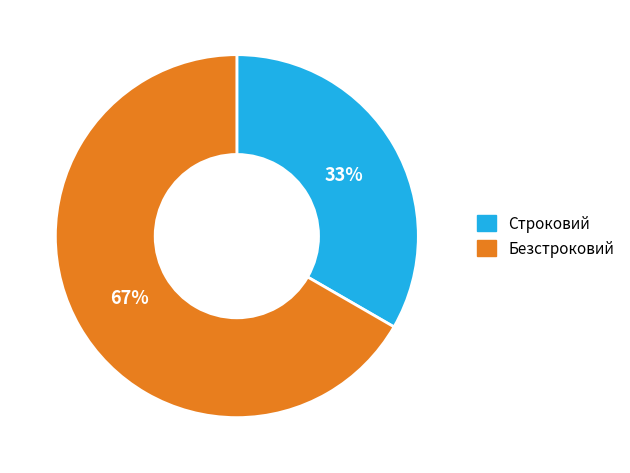

Combined, do Безстроковий and Строковий account for over 50%?

Yes